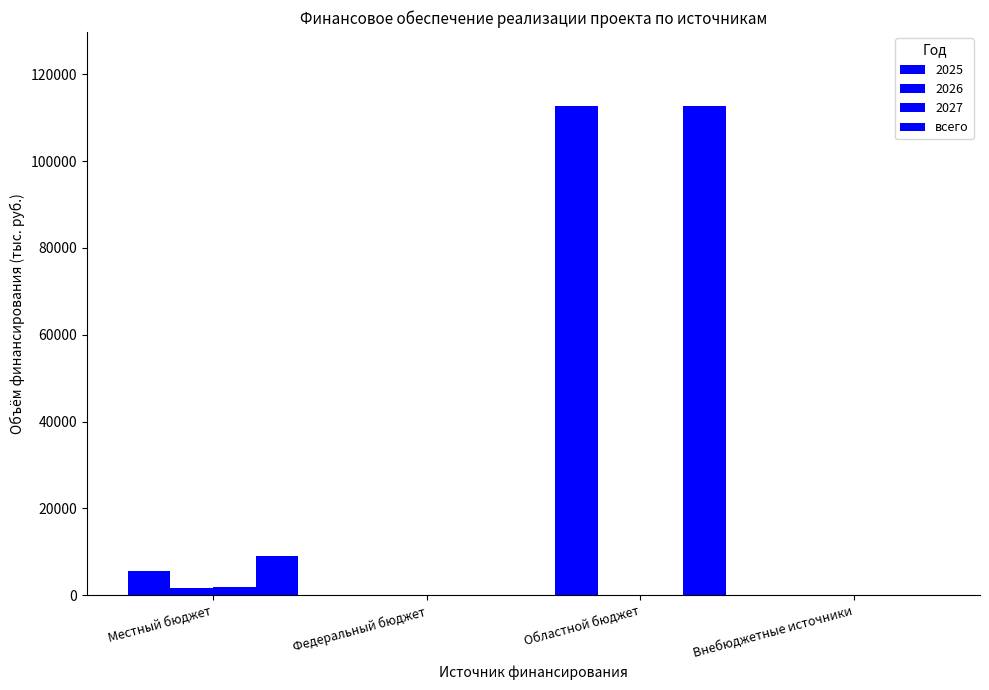

Which category has the highest value across all series?

Областной бюджет